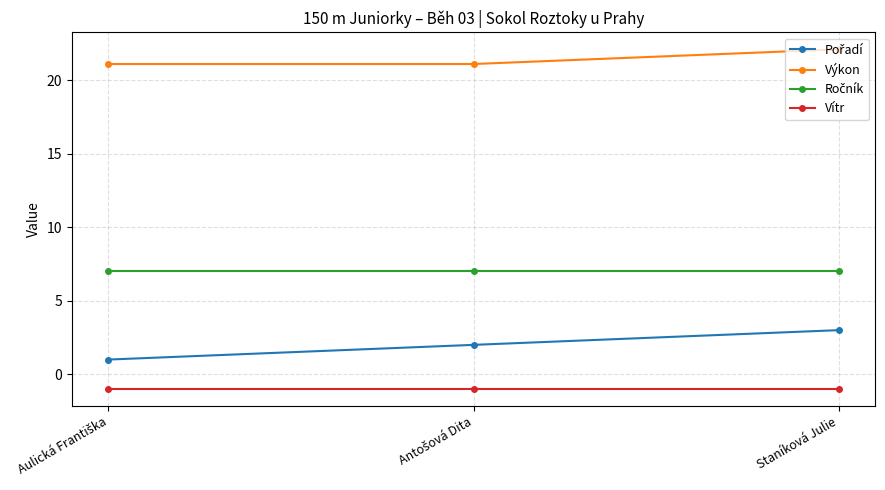

What is the label of the 1st point from the right?

Staníková Julie